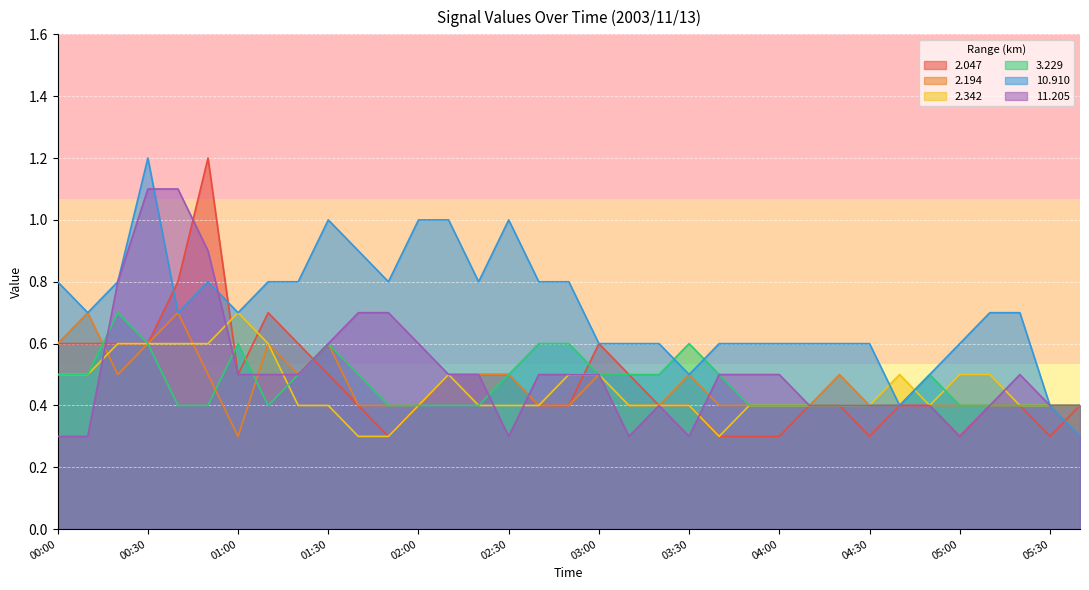

Reading left to right, extract all data points from this chart.

2.047: 0.6	0.6	0.6	0.6	0.8	1.2	0.5	0.7	0.6	0.5	0.4	0.3	0.4	0.5	0.5	0.5	0.4	0.4	0.6	0.5	0.4	0.4	0.3	0.3	0.3	0.4	0.4	0.3	0.4	0.4	0.3	0.4	0.4	0.3	0.4
2.194: 0.6	0.7	0.5	0.6	0.7	0.5	0.3	0.6	0.5	0.6	0.4	0.4	0.4	0.5	0.5	0.5	0.4	0.4	0.5	0.4	0.4	0.5	0.4	0.4	0.4	0.4	0.5	0.4	0.4	0.4	0.4	0.4	0.4	0.4	0.4
2.342: 0.5	0.5	0.6	0.6	0.6	0.6	0.7	0.6	0.4	0.4	0.3	0.3	0.4	0.5	0.4	0.4	0.4	0.5	0.5	0.4	0.4	0.4	0.3	0.4	0.4	0.4	0.4	0.4	0.5	0.4	0.5	0.5	0.4	0.4	0.4
3.229: 0.5	0.5	0.7	0.6	0.4	0.4	0.6	0.4	0.5	0.6	0.5	0.4	0.4	0.4	0.4	0.5	0.6	0.6	0.5	0.5	0.5	0.6	0.5	0.4	0.4	0.4	0.4	0.4	0.4	0.5	0.4	0.4	0.4	0.4	0.4
10.910: 0.8	0.7	0.8	1.2	0.7	0.8	0.7	0.8	0.8	1.0	0.9	0.8	1.0	1.0	0.8	1.0	0.8	0.8	0.6	0.6	0.6	0.5	0.6	0.6	0.6	0.6	0.6	0.6	0.4	0.5	0.6	0.7	0.7	0.4	0.3
11.205: 0.3	0.3	0.8	1.1	1.1	0.9	0.5	0.5	0.5	0.6	0.7	0.7	0.6	0.5	0.5	0.3	0.5	0.5	0.5	0.3	0.4	0.3	0.5	0.5	0.5	0.4	0.4	0.4	0.4	0.4	0.3	0.4	0.5	0.4	0.4